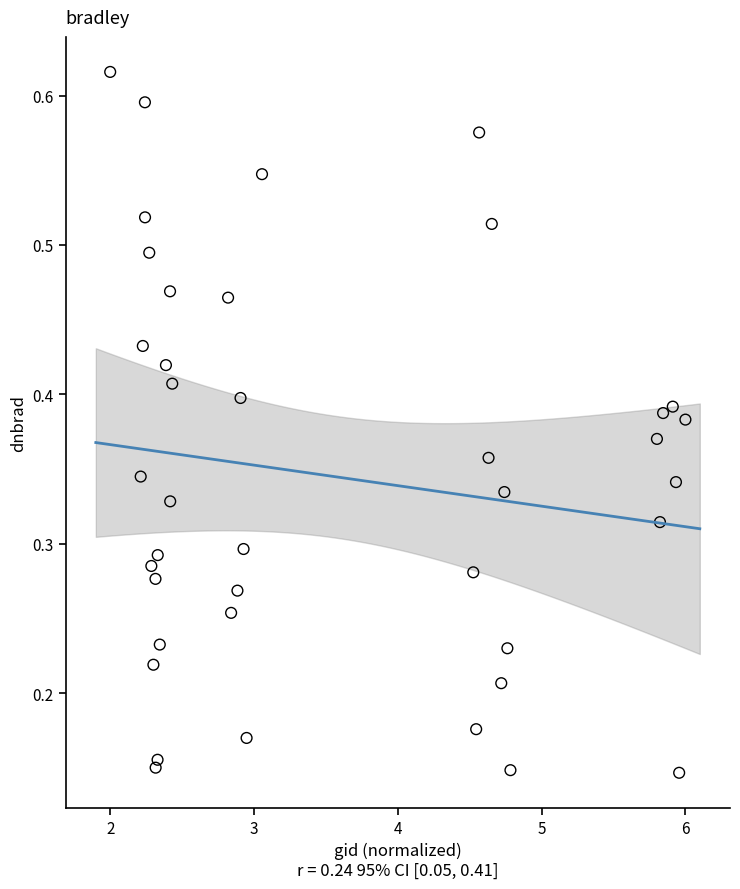

What is the range of X values (max minus min)?

4.0